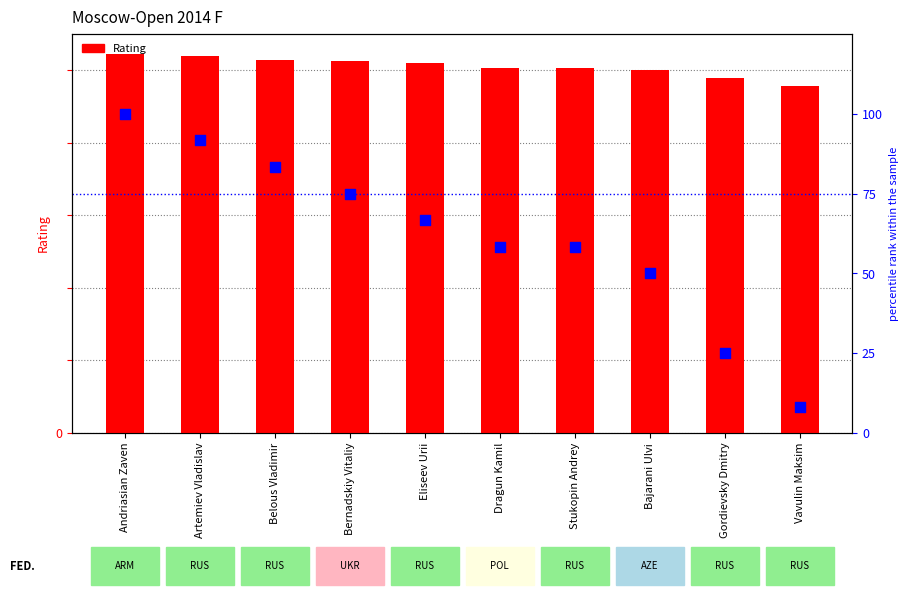

Which series has the largest total across all categories?

Rating